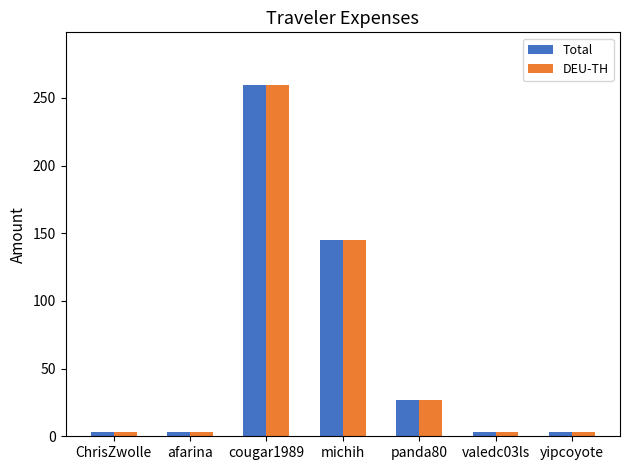

Reading right to left, transcribe all the data shown in this chart.

Total: yipcoyote=3.0	valedc03ls=3.0	panda80=26.8	michih=144.7	cougar1989=259.6	afarina=3.0	ChrisZwolle=3.0
DEU-TH: yipcoyote=3.0	valedc03ls=3.0	panda80=26.8	michih=144.7	cougar1989=259.6	afarina=3.0	ChrisZwolle=3.0